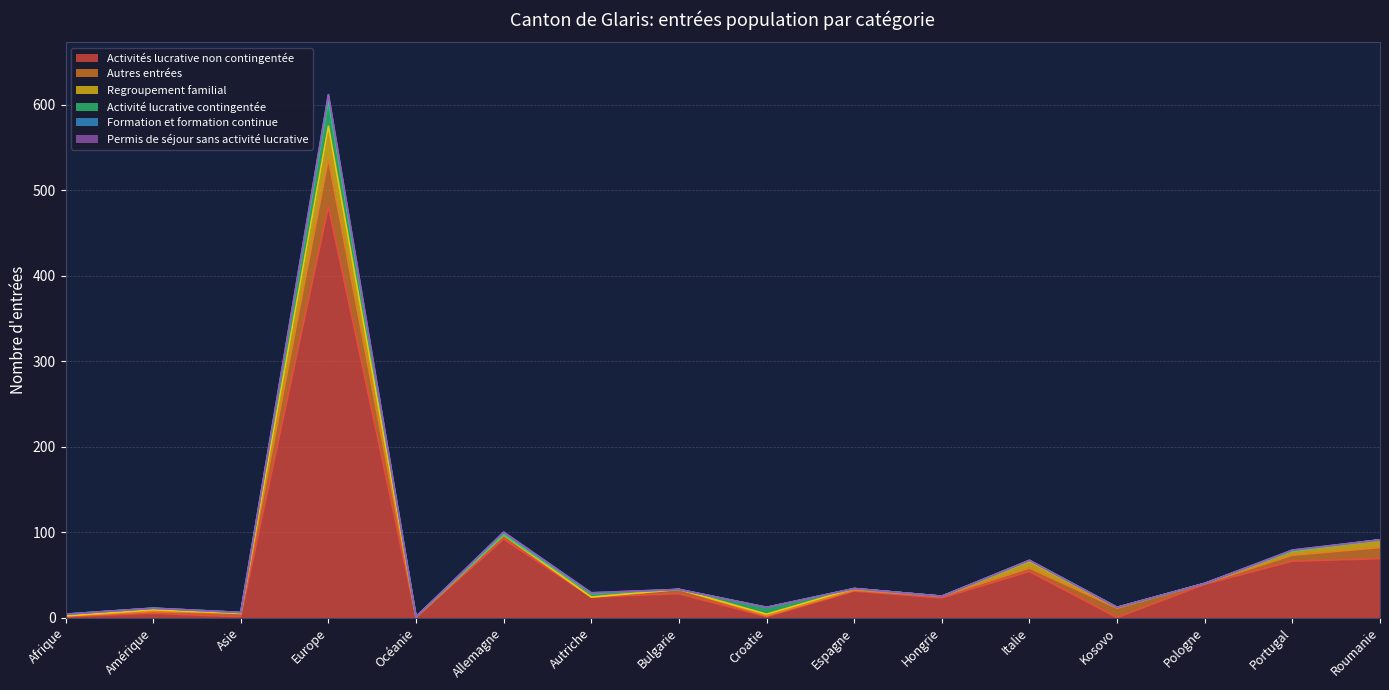

Is the value of Autres entrées at Hongrie greater than the value of Regroupement familial at Roumanie?

No